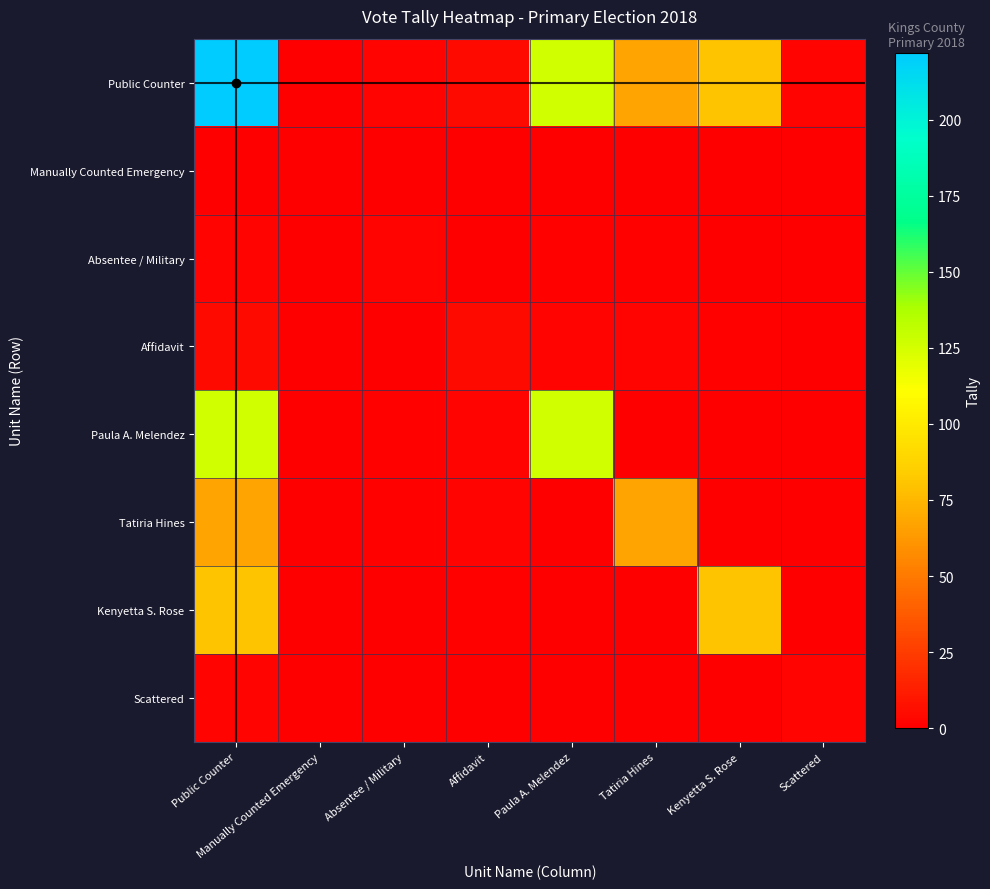

What is the greatest value displayed?

222